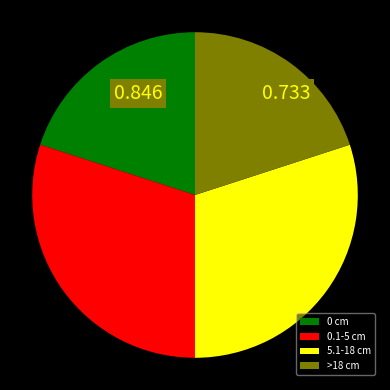

Does 0.1-5 cm account for over 50% of the chart?

No